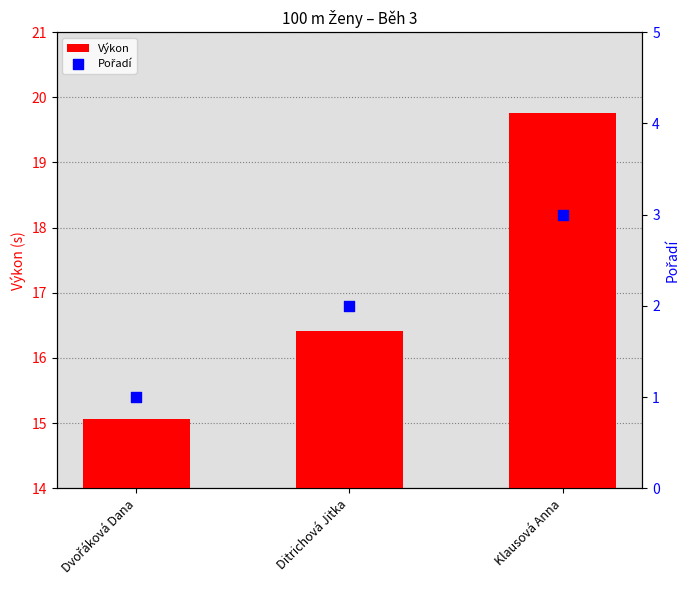

What is the total value across all series at Dvořáková Dana?

16.1